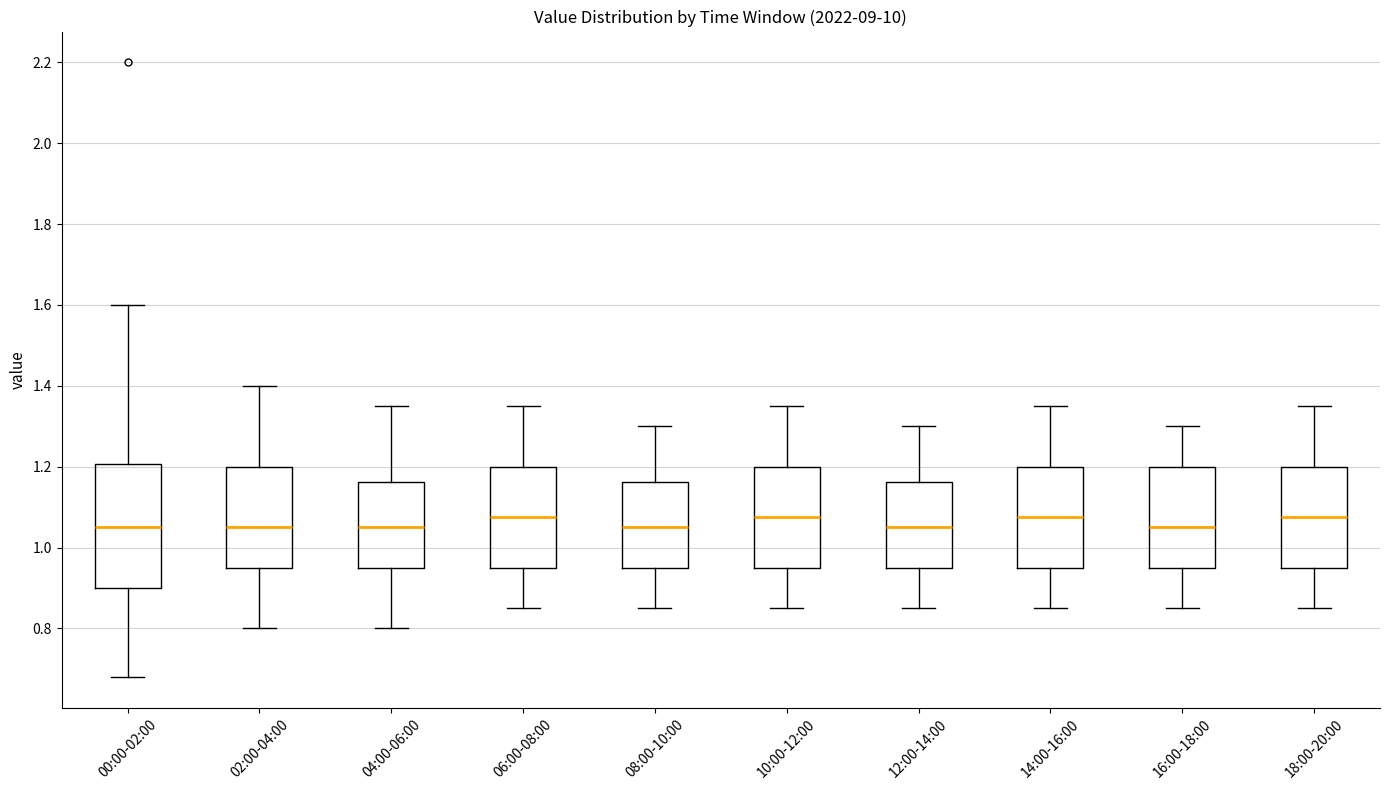

Reading left to right, transcribe this box plot: for each box, give where its median line is, the range the box spans, and where its two whiskers end, as read against the y-axis. The values are not printed on the chart, so give them approximately, as read against the axis.

00:00-02:00: median 1.06, box 0.90 to 1.20, whiskers 0.68 to 1.60
02:00-04:00: median 1.06, box 0.96 to 1.20, whiskers 0.80 to 1.40
04:00-06:00: median 1.06, box 0.96 to 1.16, whiskers 0.80 to 1.36
06:00-08:00: median 1.08, box 0.96 to 1.20, whiskers 0.86 to 1.36
08:00-10:00: median 1.06, box 0.96 to 1.16, whiskers 0.86 to 1.30
10:00-12:00: median 1.08, box 0.96 to 1.20, whiskers 0.86 to 1.36
12:00-14:00: median 1.06, box 0.96 to 1.16, whiskers 0.86 to 1.30
14:00-16:00: median 1.08, box 0.96 to 1.20, whiskers 0.86 to 1.36
16:00-18:00: median 1.06, box 0.96 to 1.20, whiskers 0.86 to 1.30
18:00-20:00: median 1.08, box 0.96 to 1.20, whiskers 0.86 to 1.36